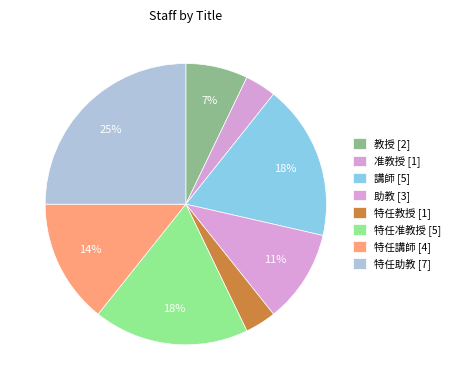

Count the number of slices in the pie.

8